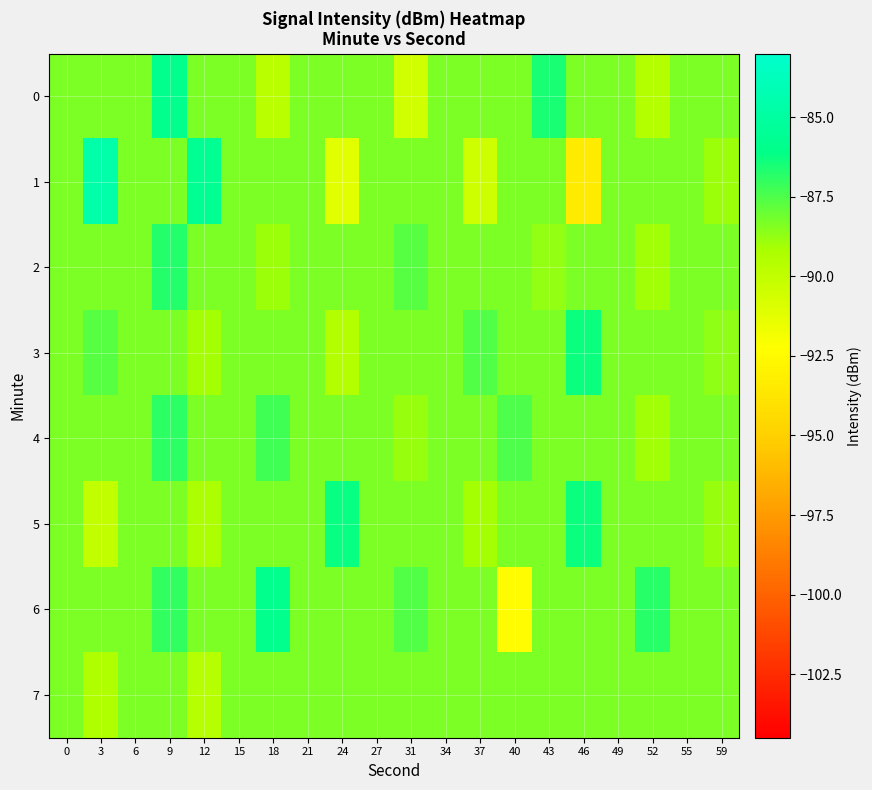

Which series changed the most between 0 and 59?

1